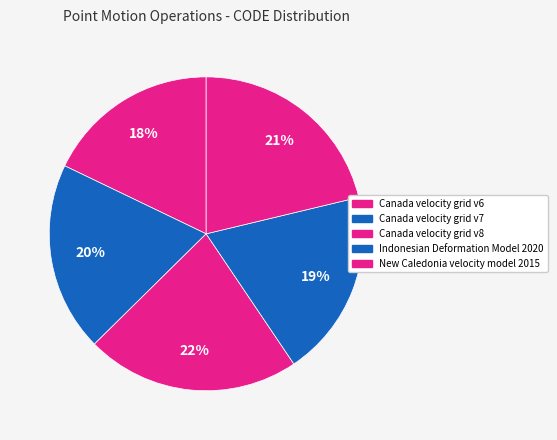

What is the ratio of the value at Canada velocity grid v8 to the value at Indonesian Deformation Model 2020?

1.1